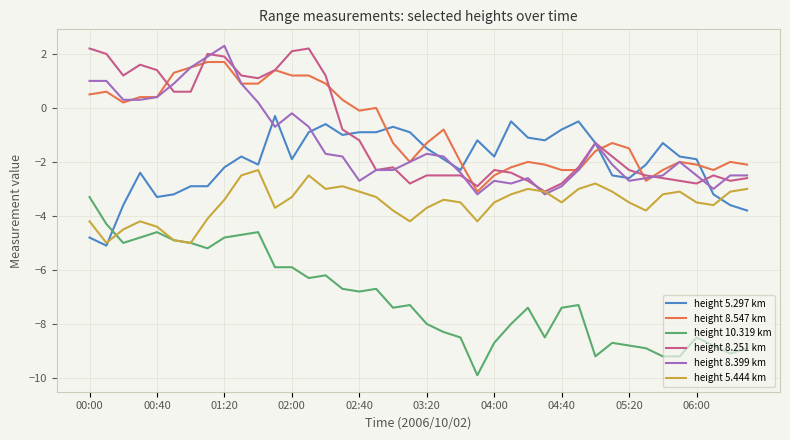

What is the highest value of the height 8.251 km series?

2.2